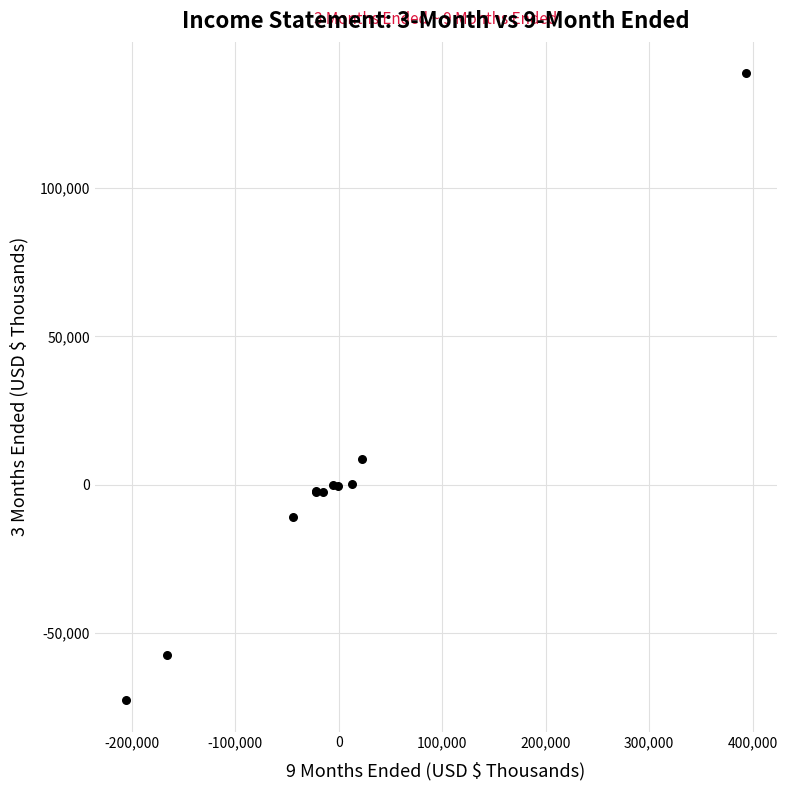

What Y value in the scatter plot is closest to 33070?

8633